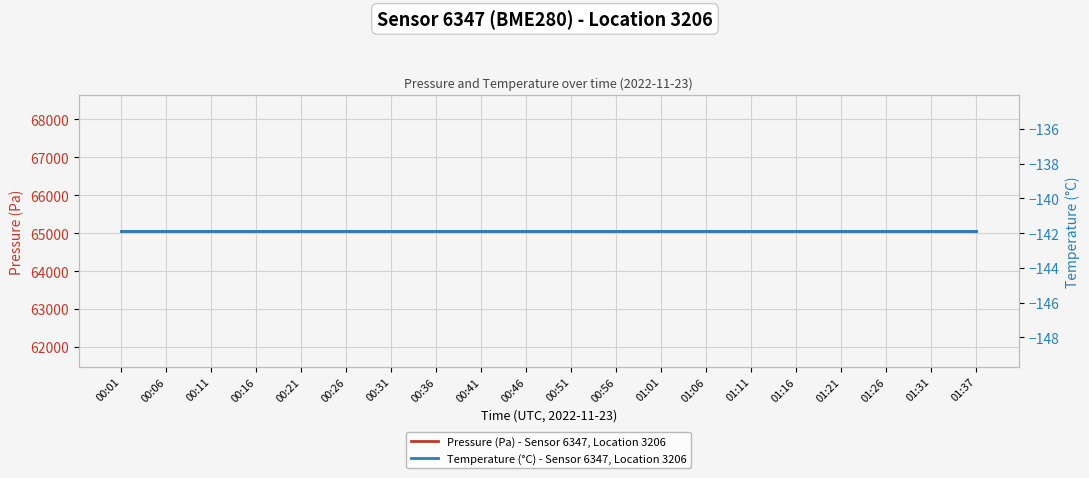

What is the total value across all series at 00:06?

64915.2